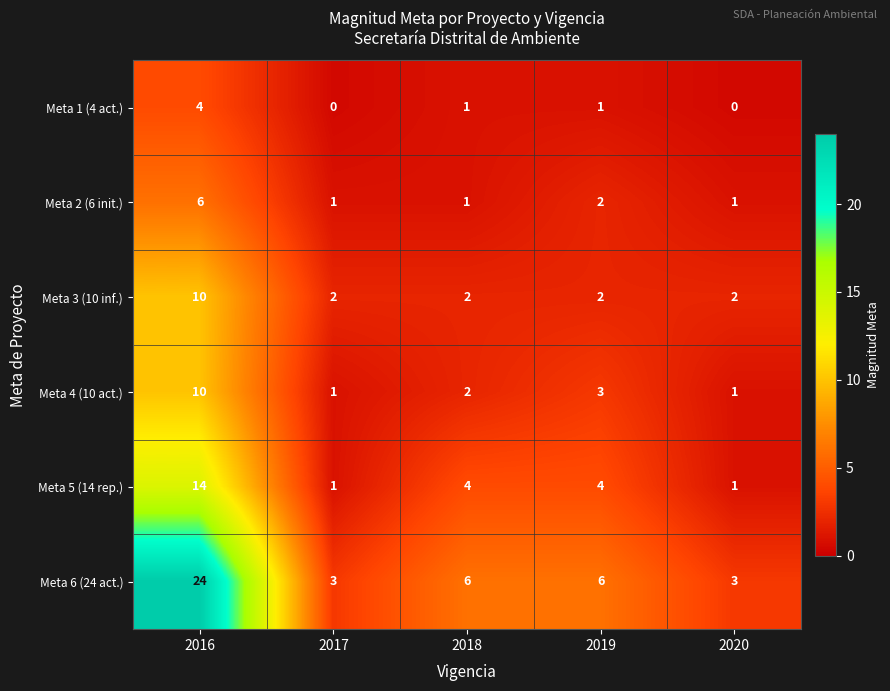

What is the maximum value for Meta 1 (4 act.)?

4